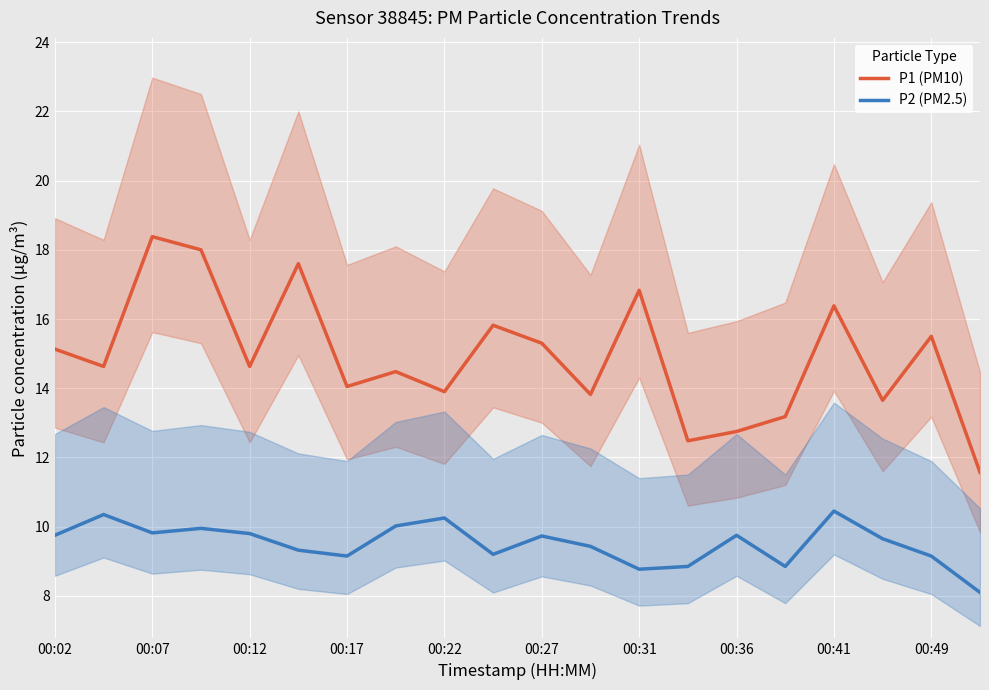

True or false: P1 (PM10) and P2 (PM2.5) intersect in this chart.

False